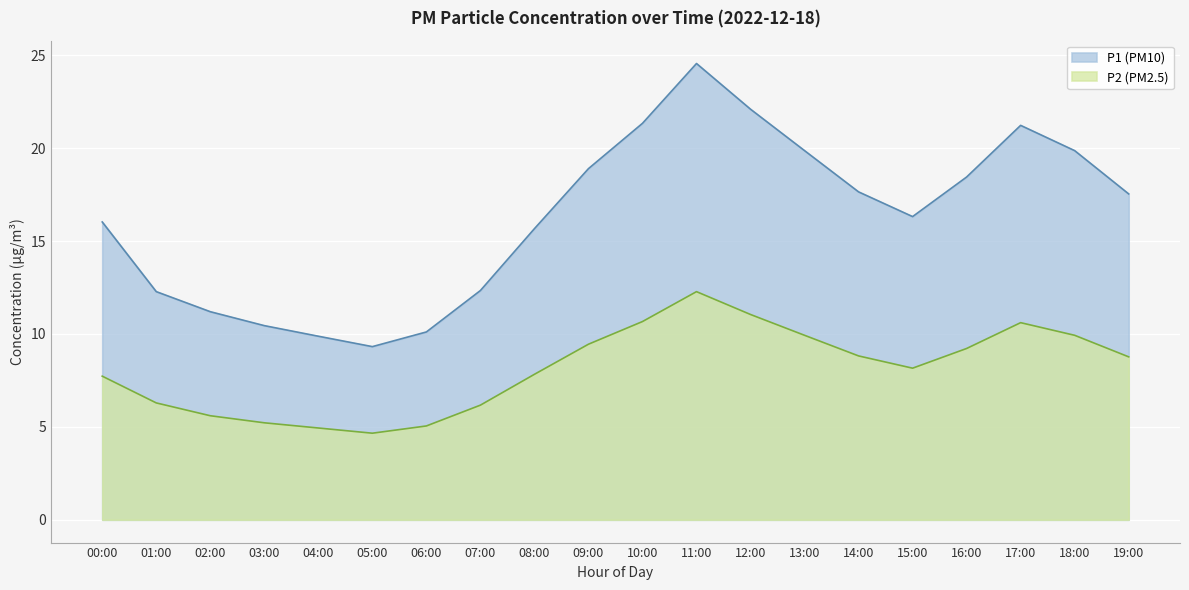

True or false: P1 and P2 intersect in this chart.

False